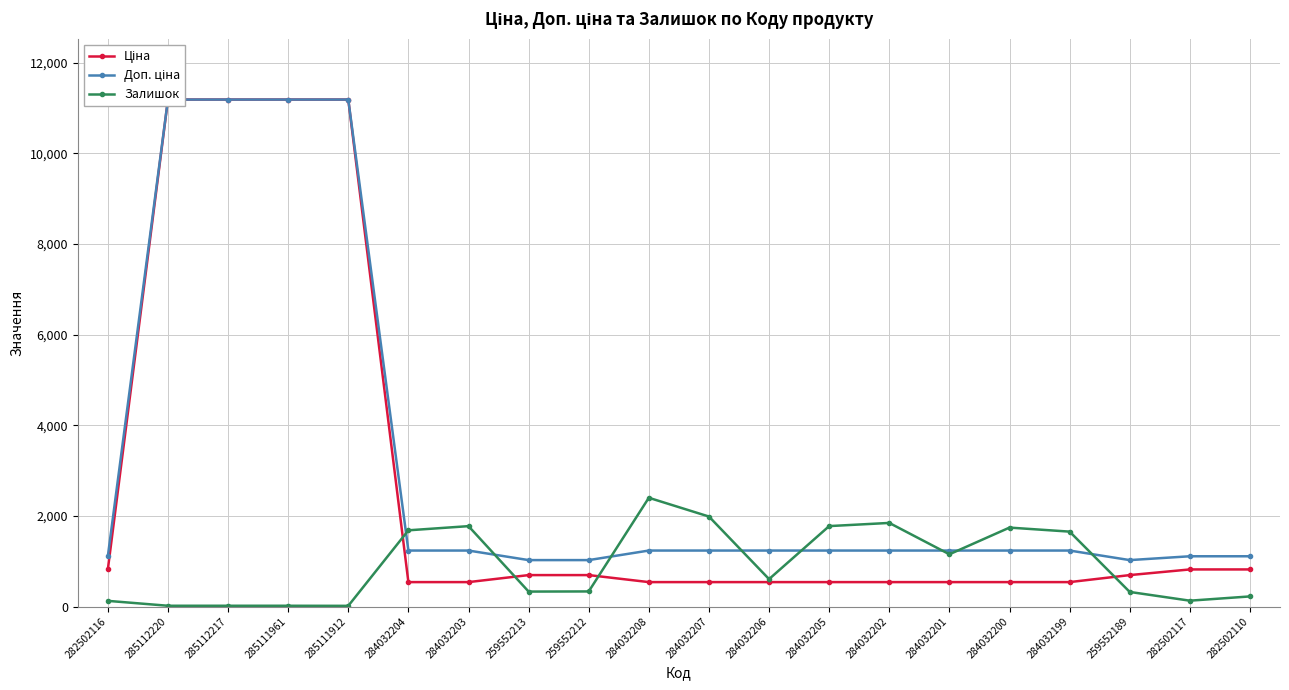

The value of Доп. ціна at 285112217 is 2690.4. True or false?

False